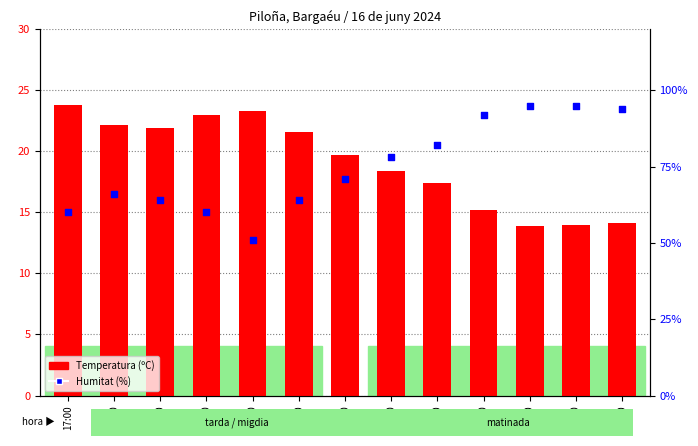

Which series contains the highest Y value?

Humitat (%)